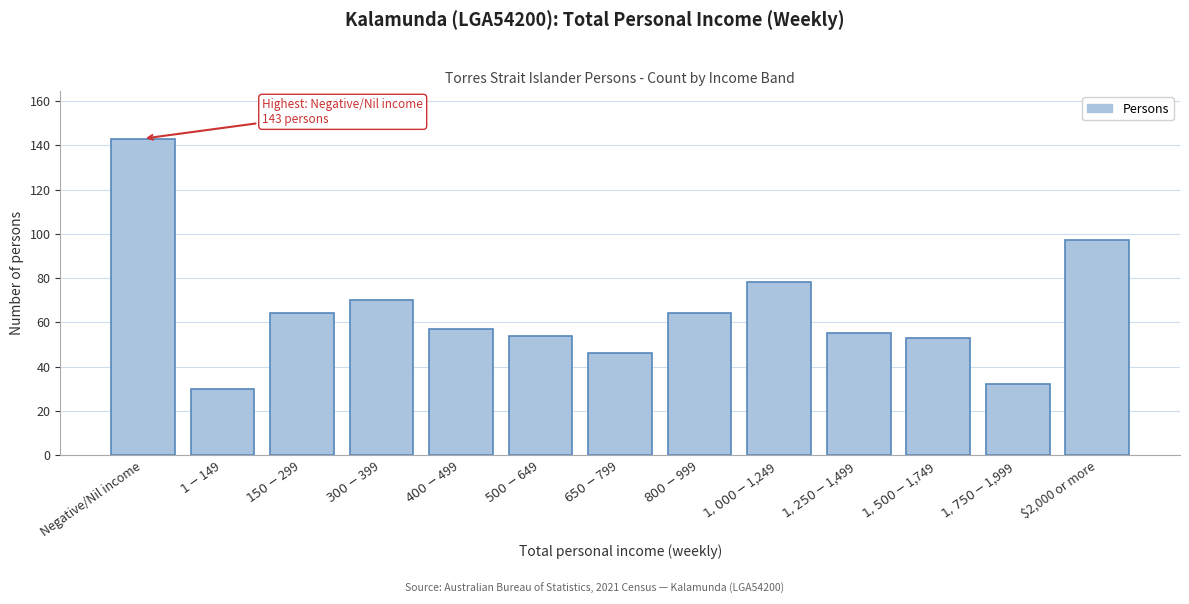

Reading left to right, transcribe all the data shown in this chart.

143	30	64	70	57	54	46	64	78	55	53	32	97